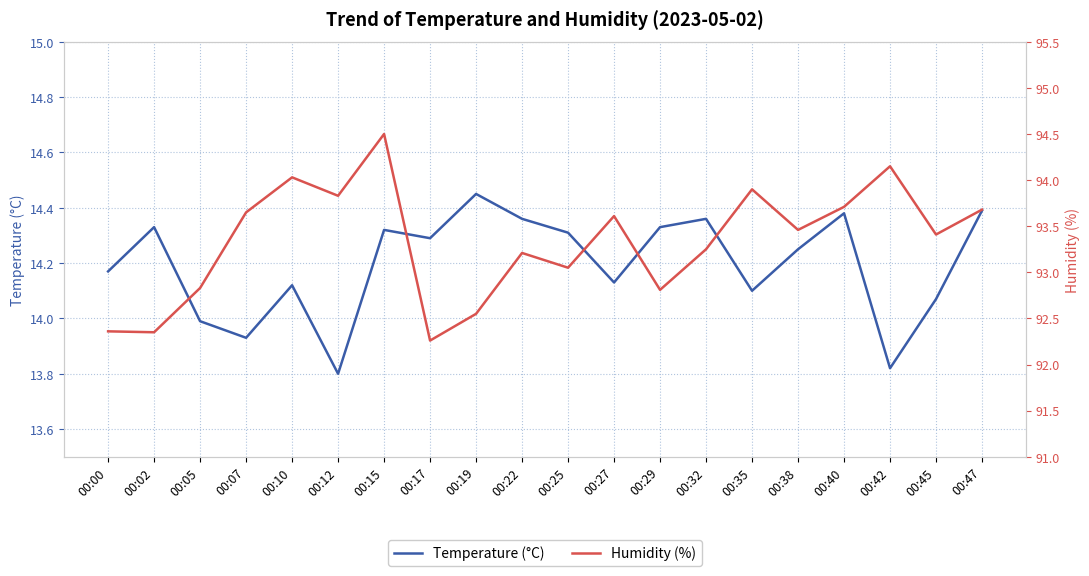

What are all the series names shown in the legend?

Temperature (°C), Humidity (%)